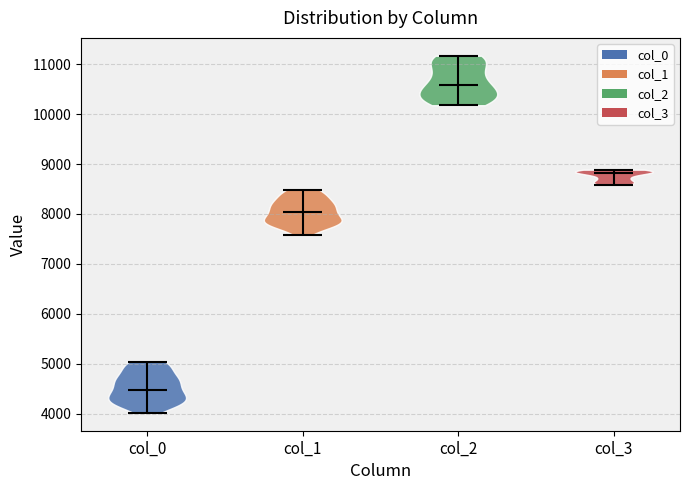

What is the highest point the violin for col_2 reaches on the y-axis? The values are not printed on the chart, so give them approximately, as read against the axis.

11200